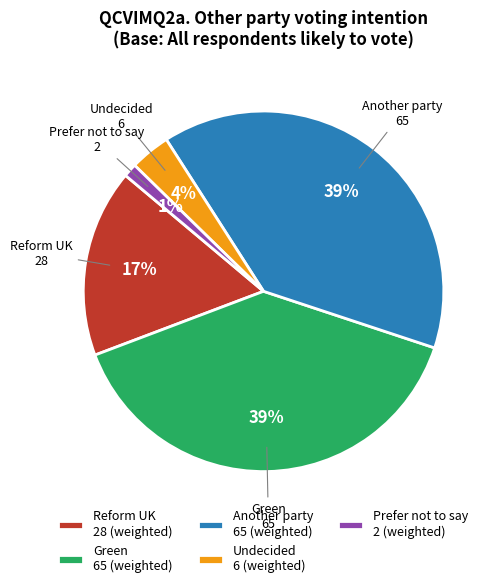

The Another party slice represents 29% of the pie. True or false?

False